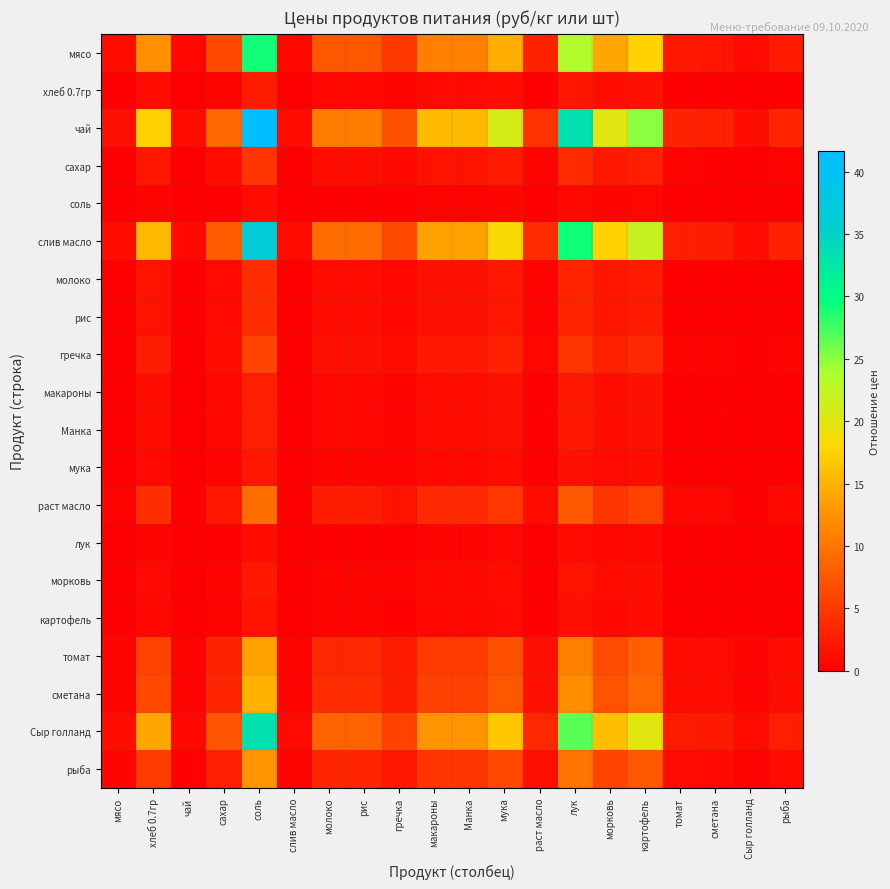

Which series has the largest total across all categories?

чай